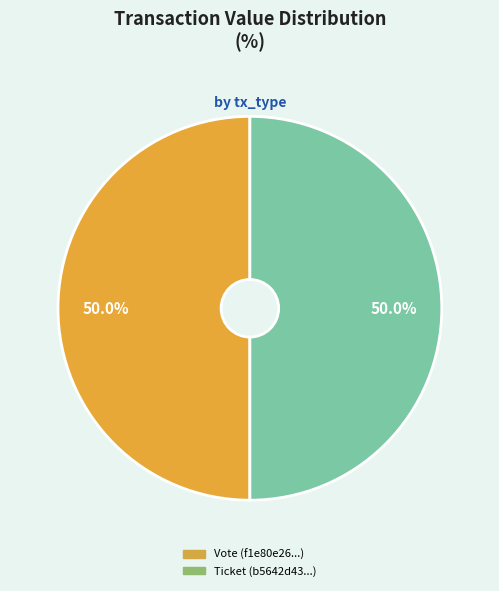

Is the sum of Vote and Ticket greater than half?

Yes